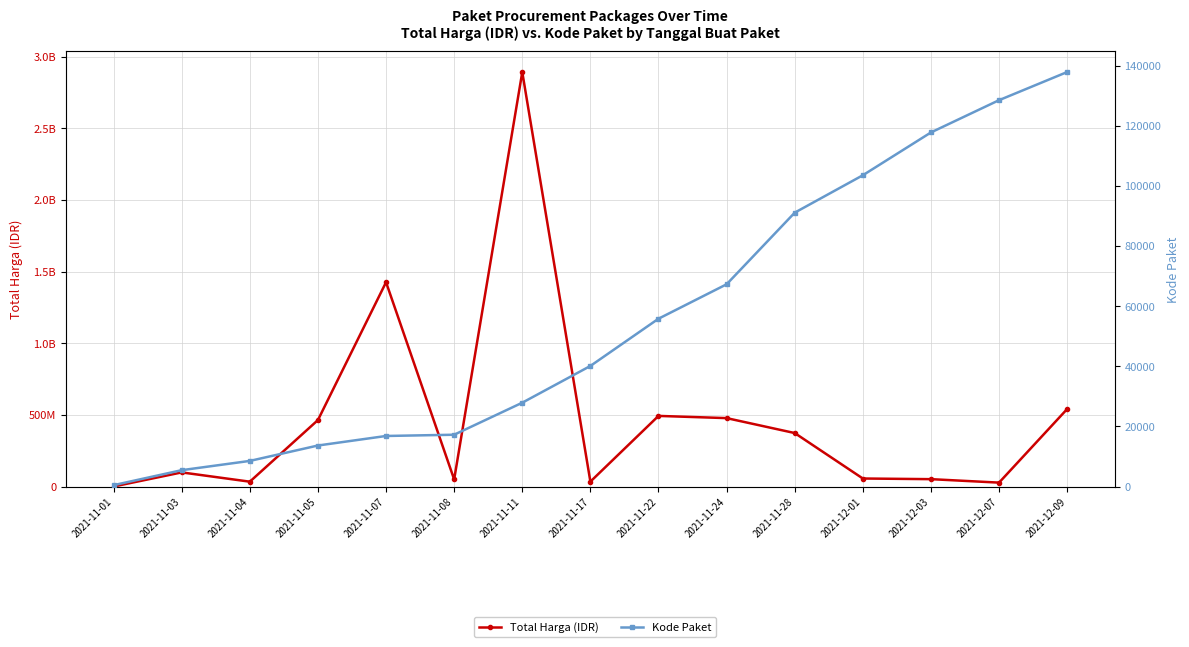

What position from the right is 2021-11-24?

6